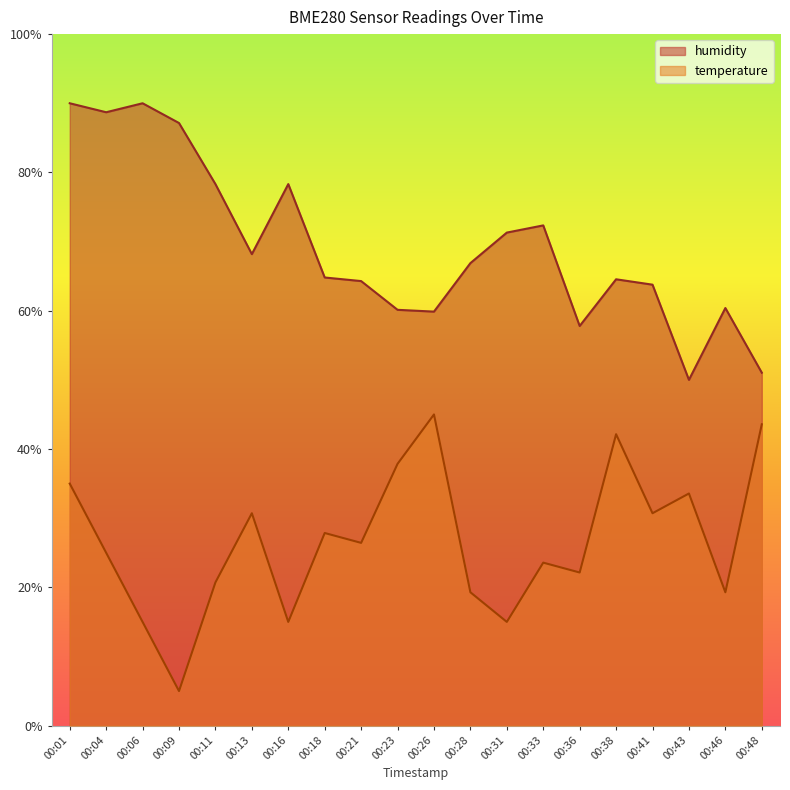

True or false: humidity and temperature intersect in this chart.

False